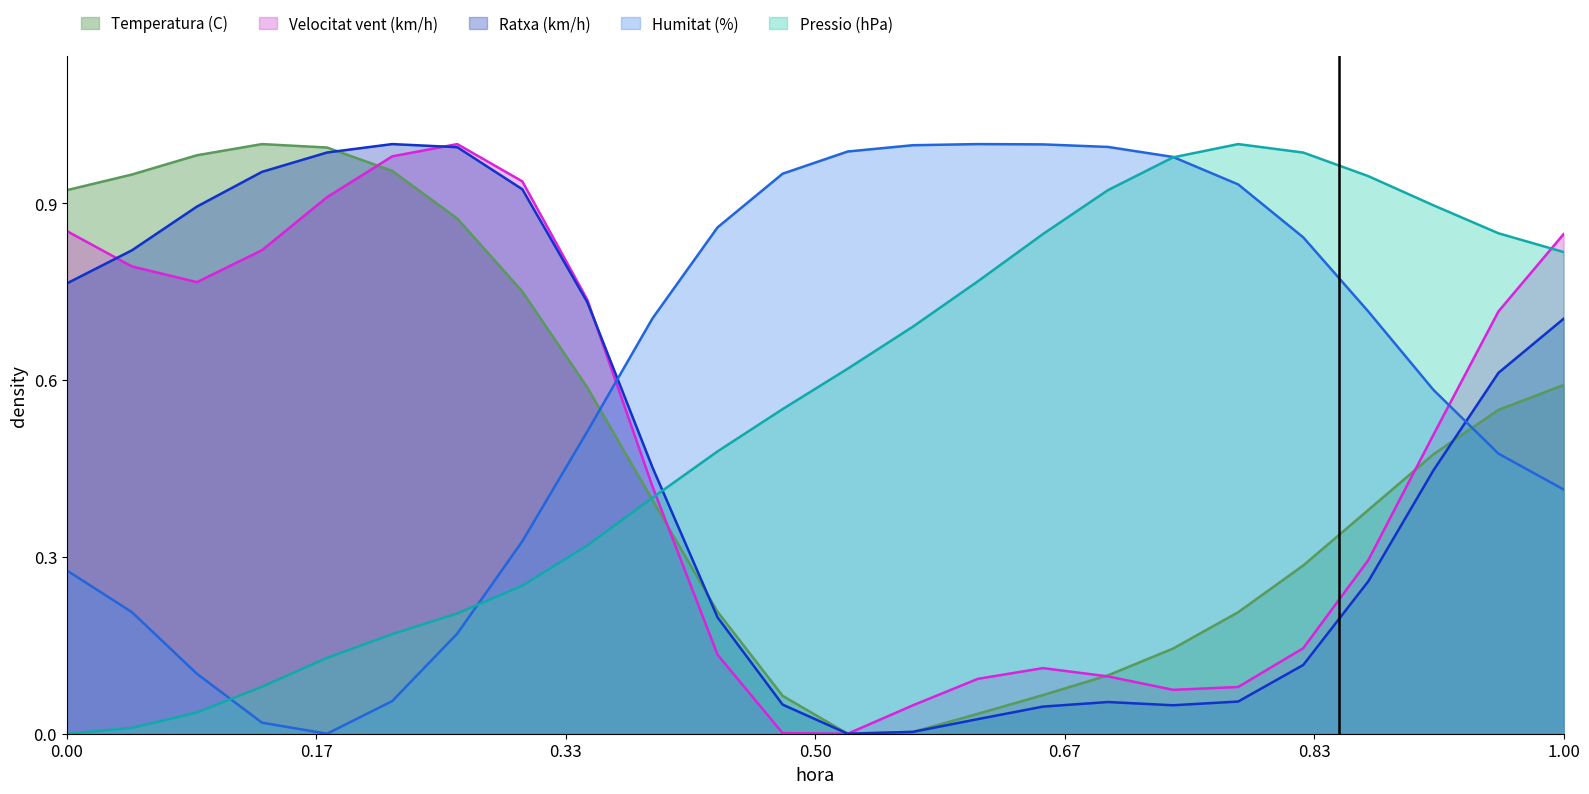

Which series has the largest total across all categories?

Humitat (%)